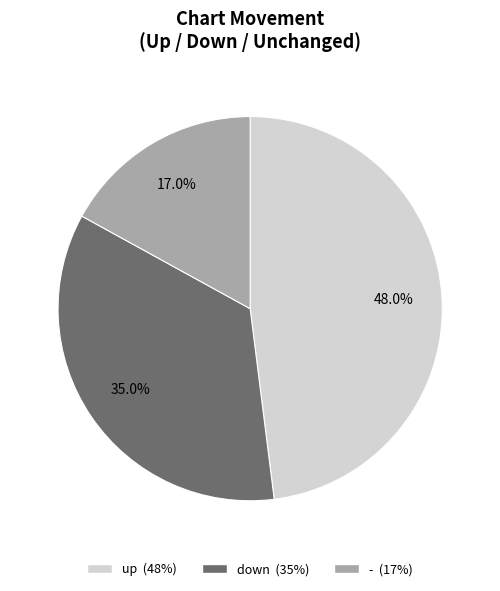

Count the number of slices in the pie.

3